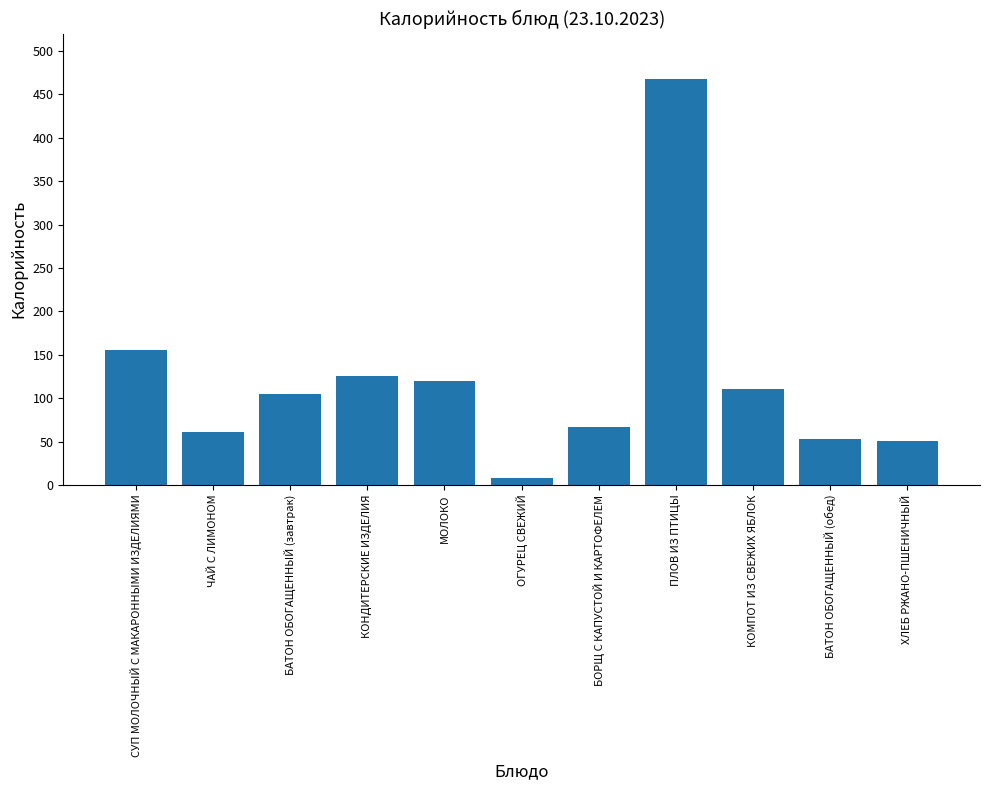

Which category has the lowest value across all series?

ОГУРЕЦ СВЕЖИЙ